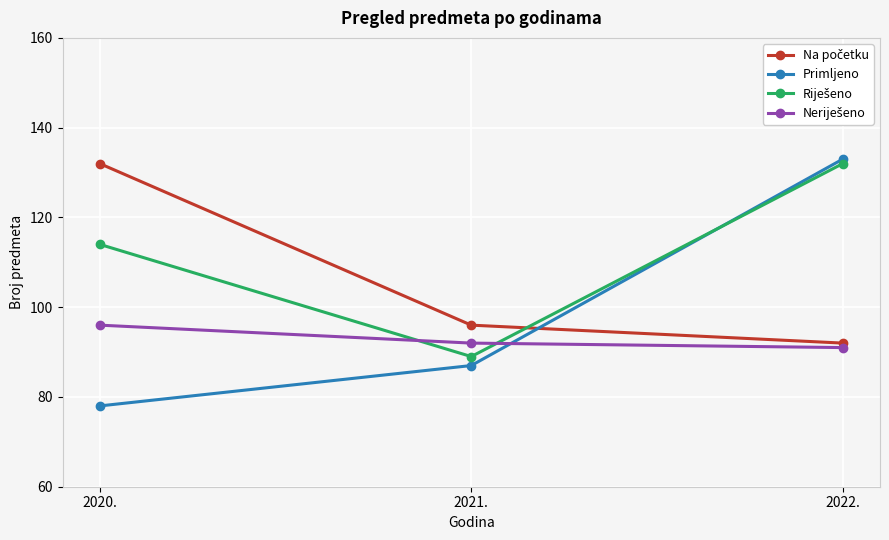

Where is Primljeno nearest to the value 105?

2021.